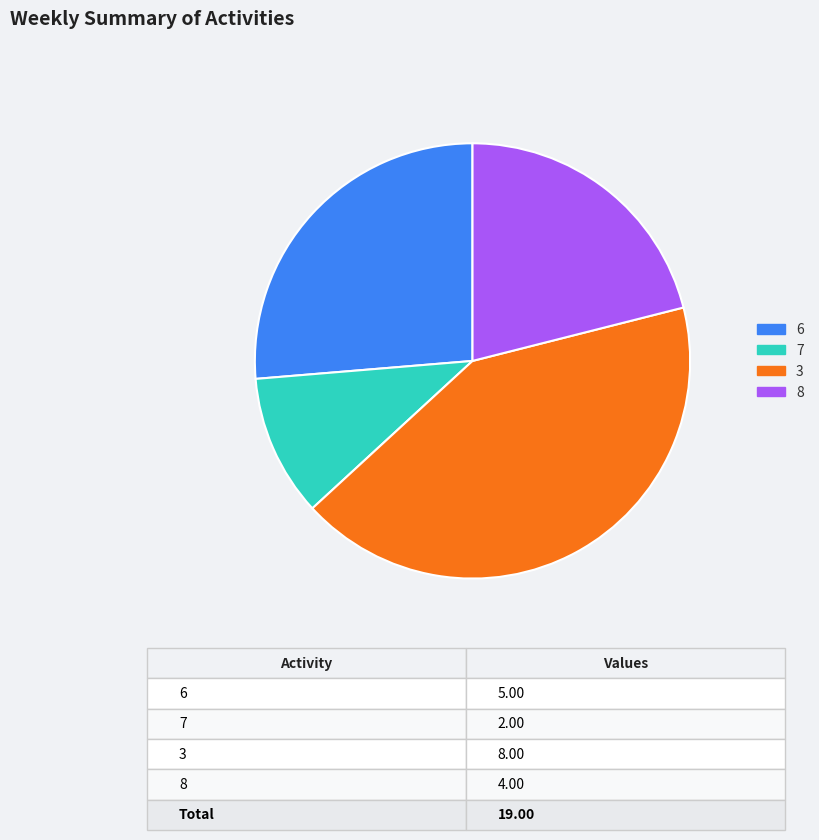

Count the number of slices in the pie.

4